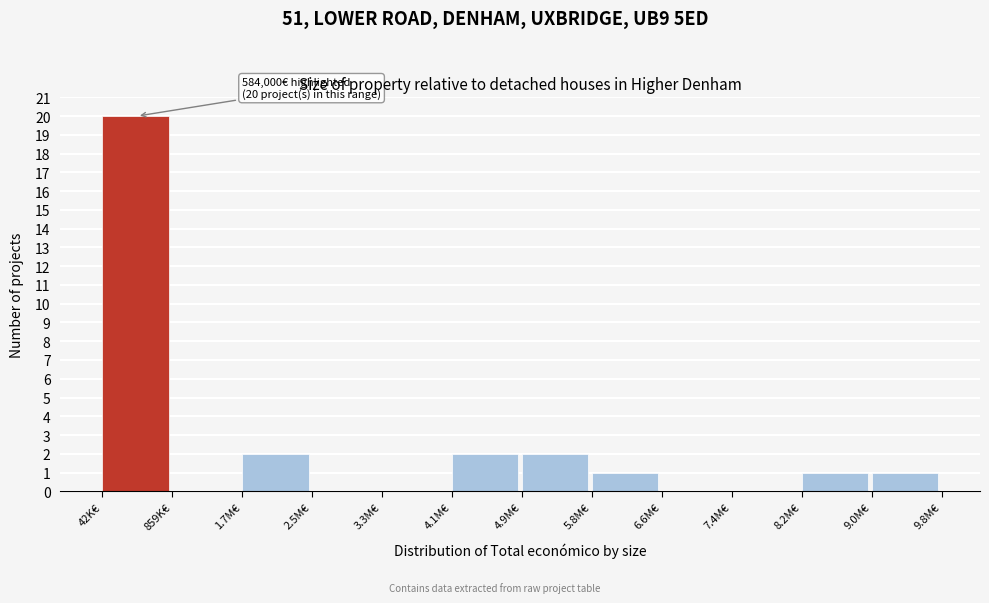

Reading left to right, extract all data points from this chart.

42K€=20	859K€=0	1.7M€=2	2.5M€=0	3.3M€=0	4.1M€=2	4.9M€=2	5.8M€=1	6.6M€=0	7.4M€=0	8.2M€=1	9.0M€=1